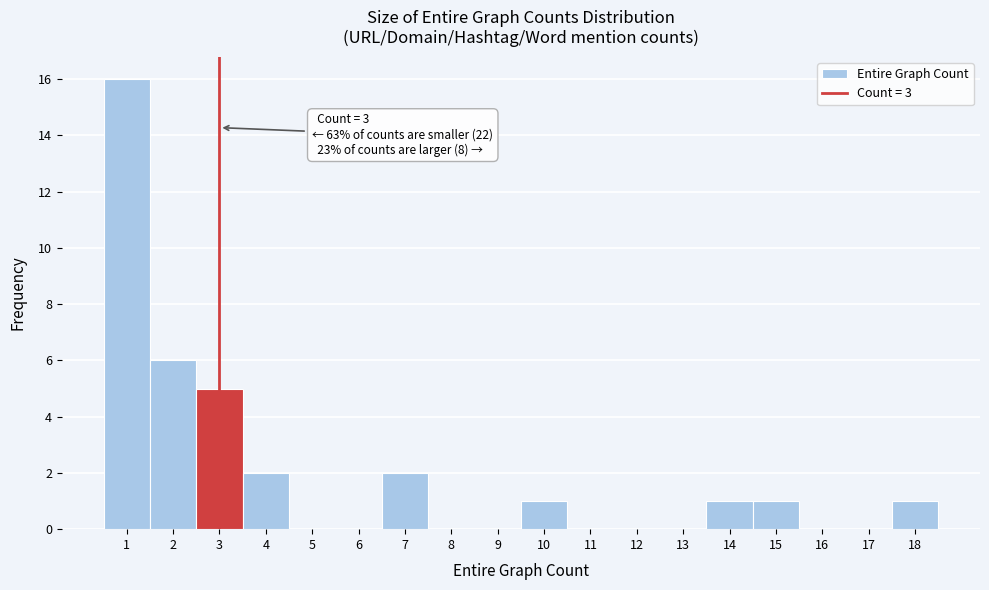

Over which range of the x-axis is the bar tallest?

0.5 to 1.5